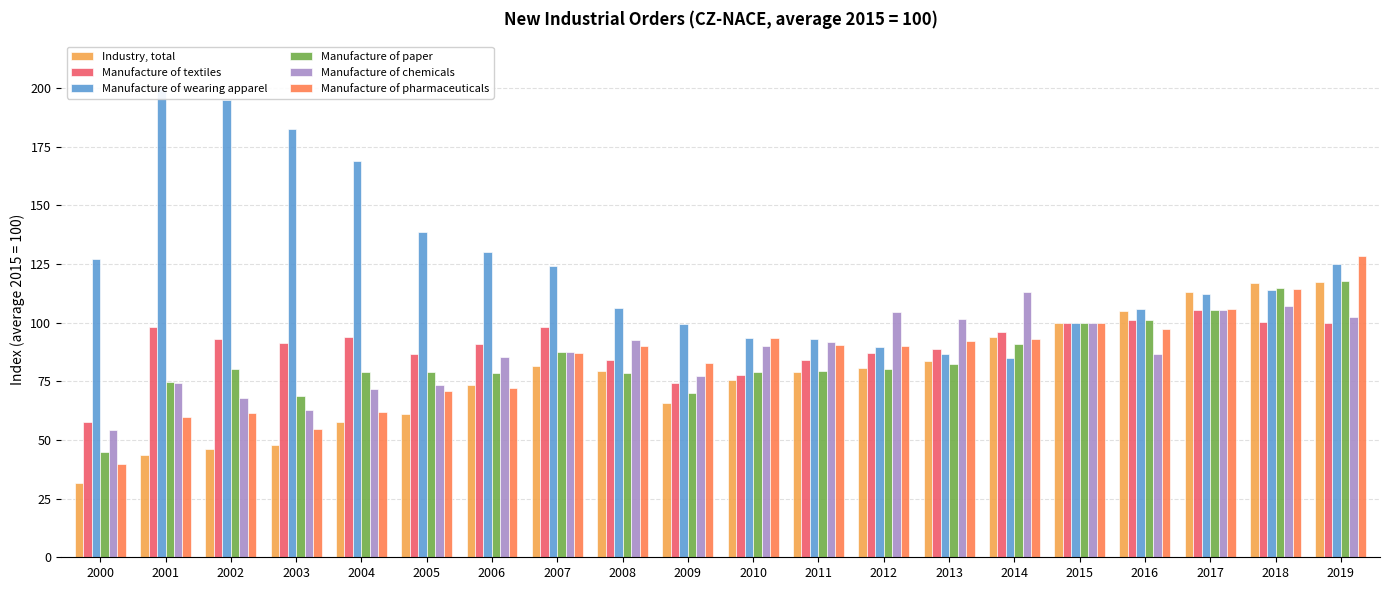

The Industry, total series shows 150.9 at 2015. True or false?

False